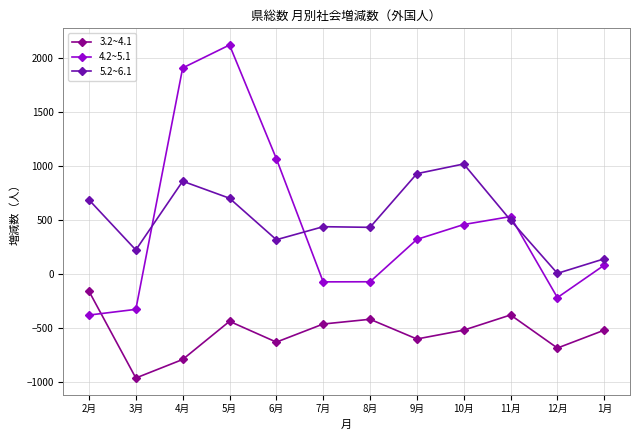

What position from the right is 4月?

10